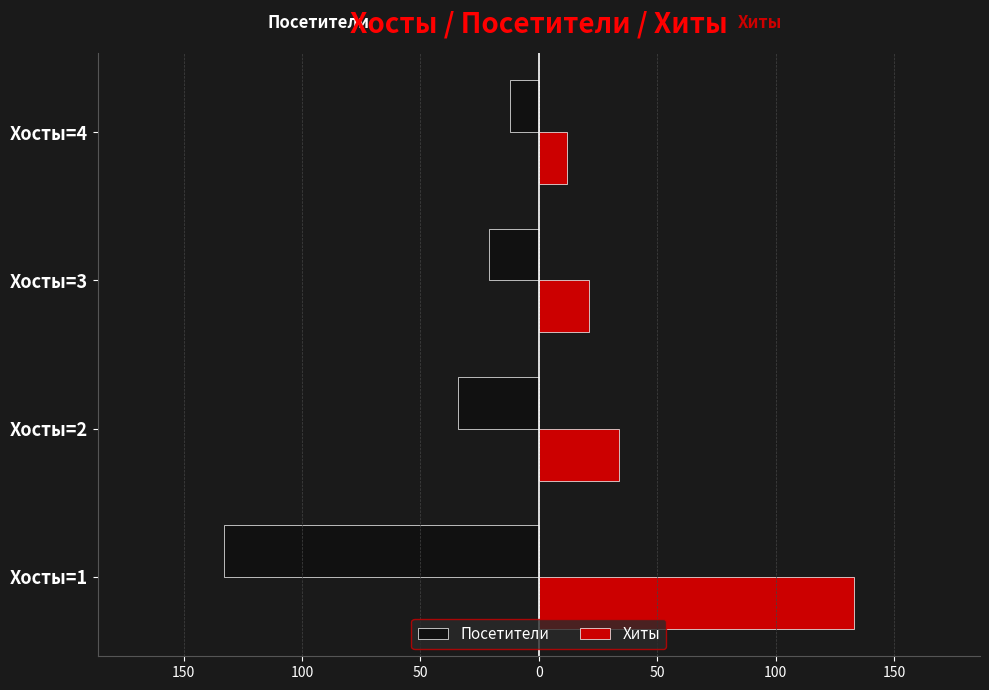

What are all the series names shown in the legend?

Посетители, Хиты